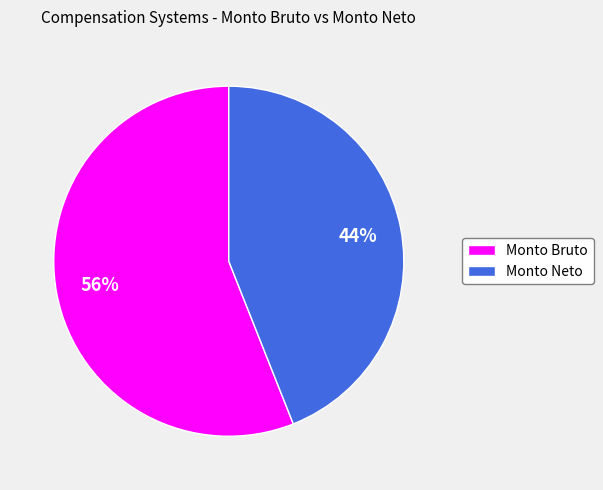

Rank the categories by value from highest to lowest.

Monto Bruto, Monto Neto